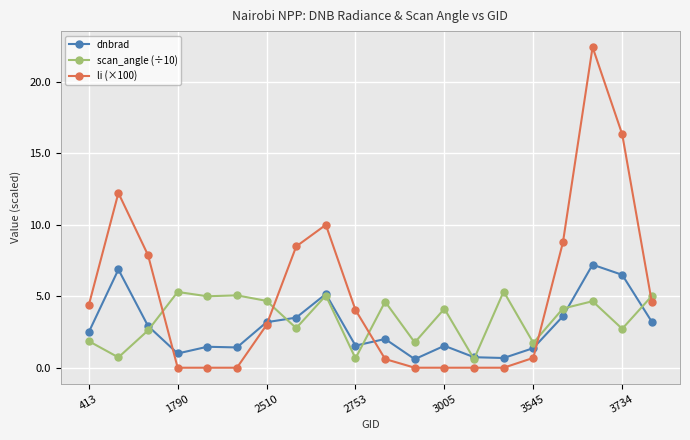

Which series has the widest spread of values?

li (×100)